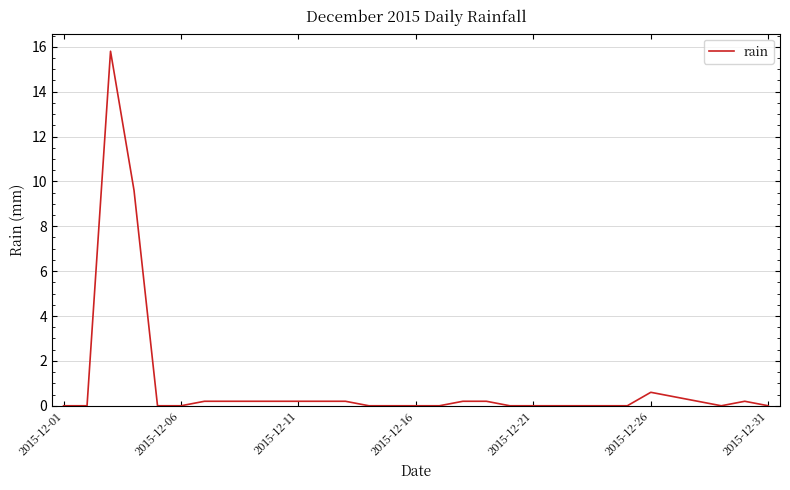

What is the maximum value shown in the chart?

15.8